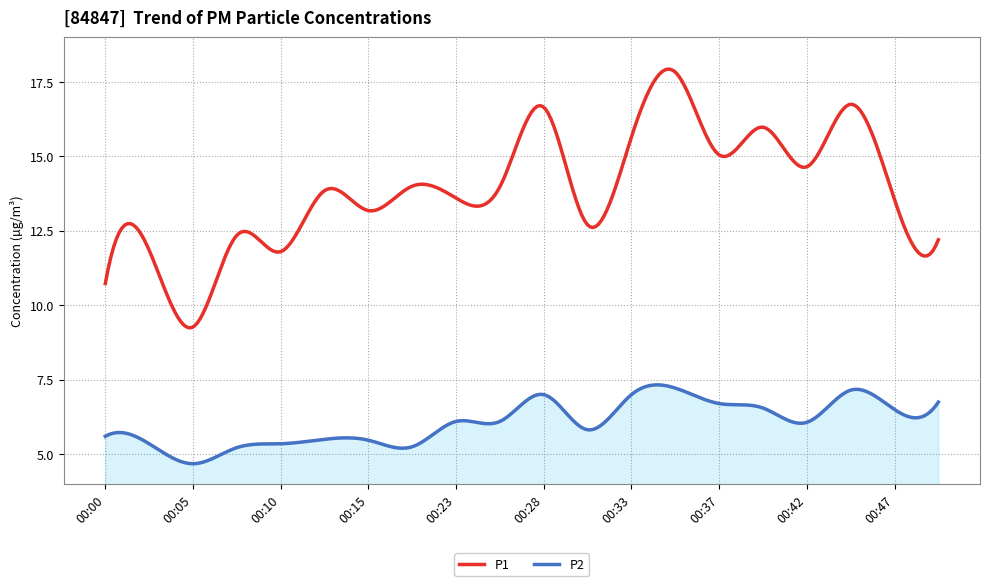

True or false: P1 and P2 cross at least once.

False